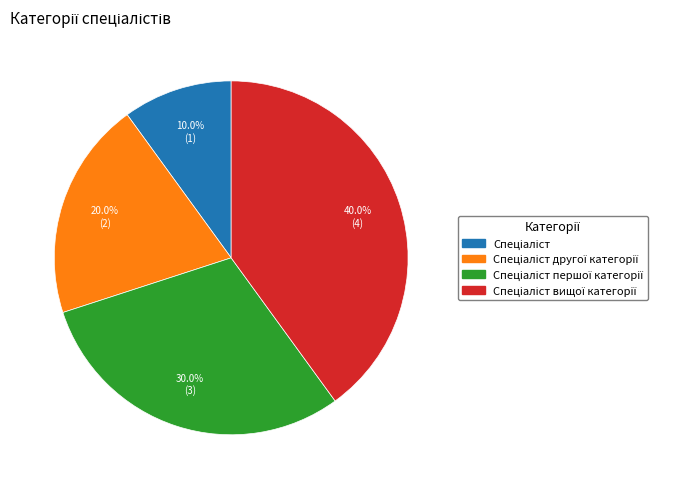

How many slices are in this pie chart?

4